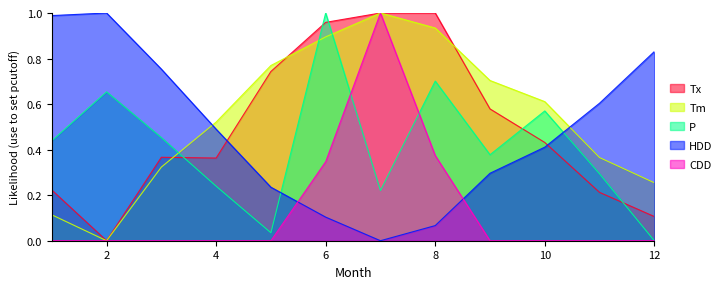

At which category is the sum across all series the highest?

6